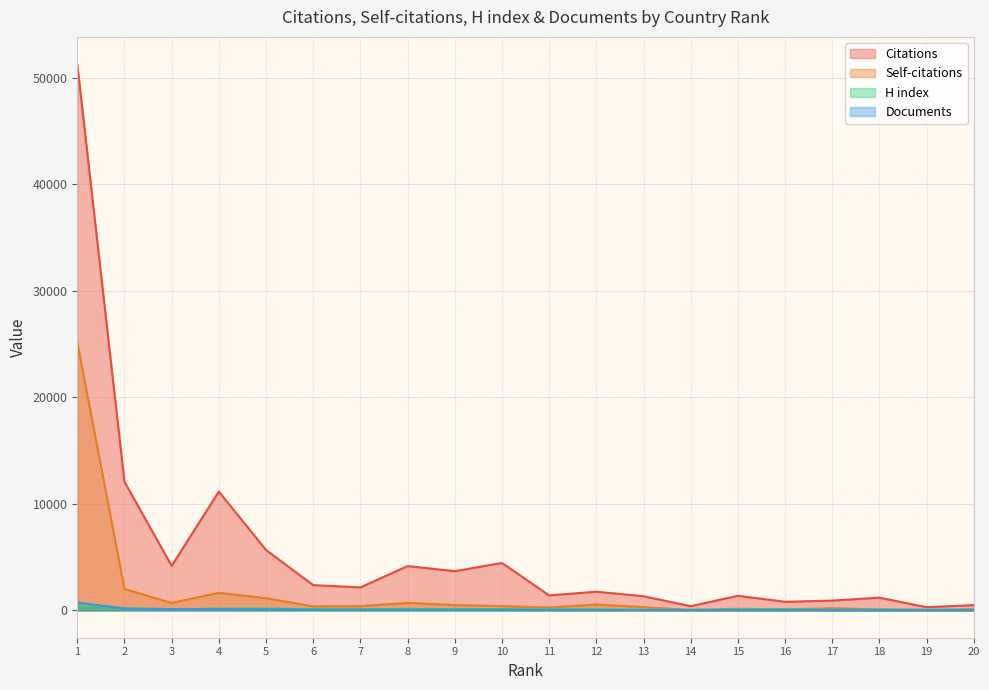

True or false: H index and Citations cross at least once.

False